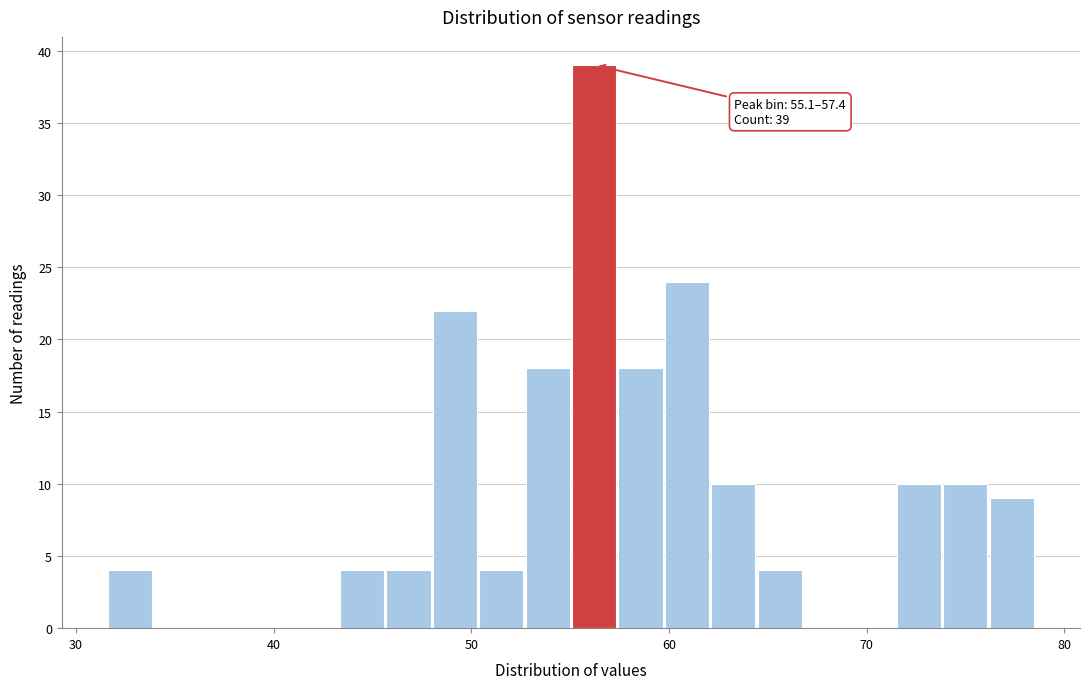

Read against the x-axis, roughly where is the centre of the tallest bar?

56